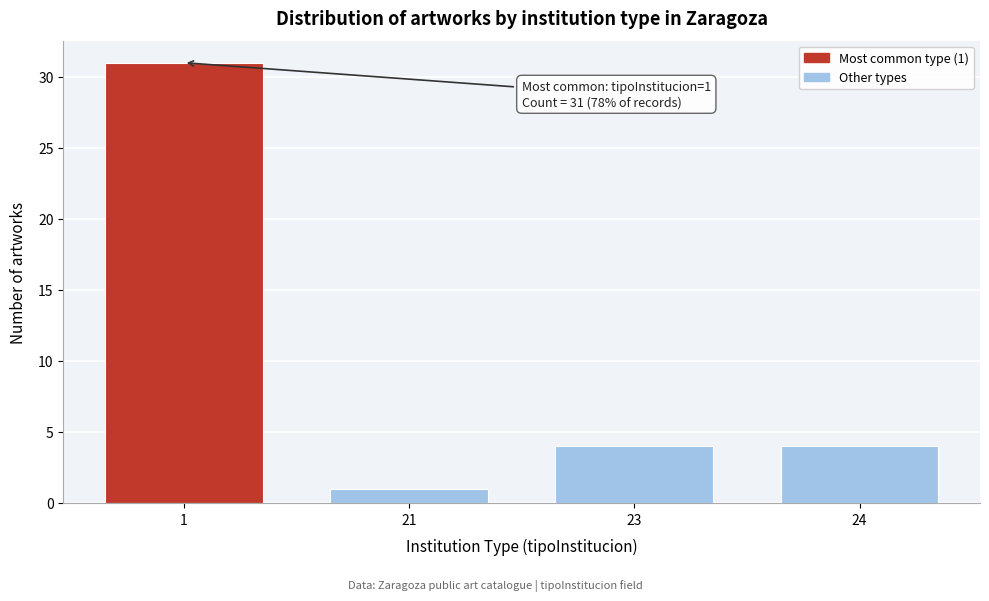

Reading left to right, list all the values displayed in this chart.

1=31	21=1	23=4	24=4